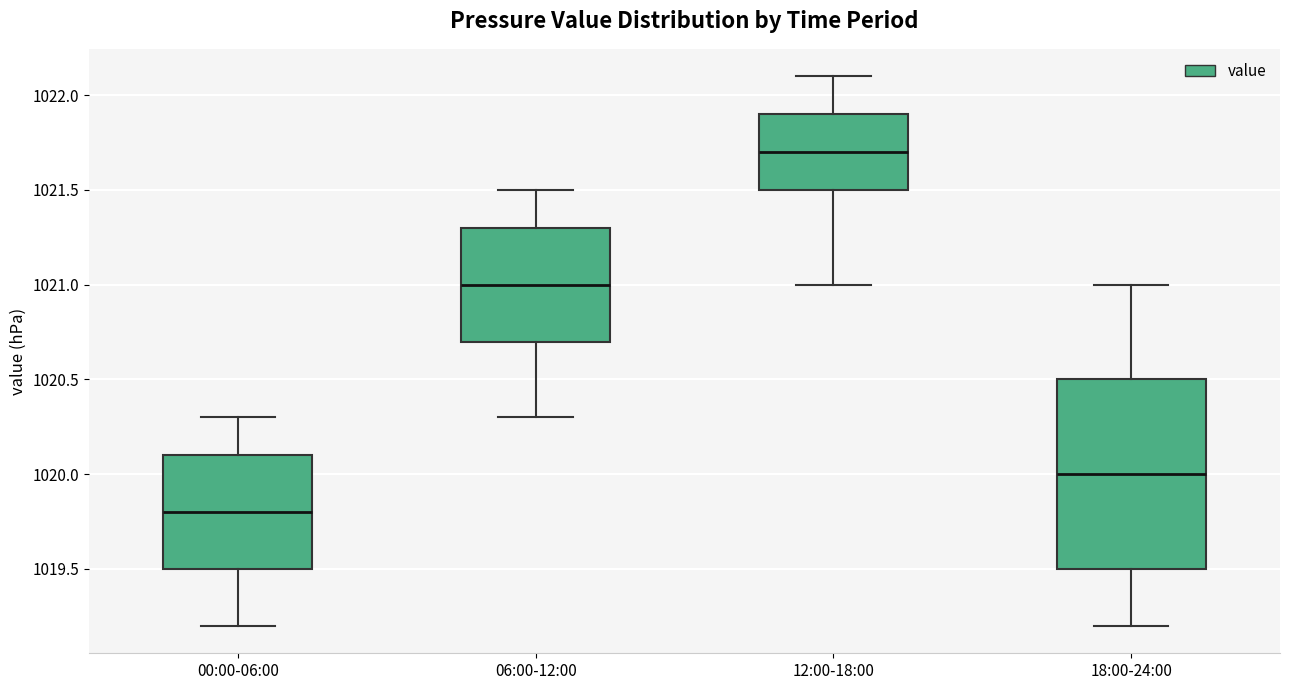

Reading left to right, transcribe this box plot: for each box, give where its median line is, the range the box spans, and where its two whiskers end, as read against the y-axis. The values are not printed on the chart, so give them approximately, as read against the axis.

00:00-06:00: median 1019.8, box 1019.5 to 1020.1, whiskers 1019.2 to 1020.3
06:00-12:00: median 1021.0, box 1020.7 to 1021.3, whiskers 1020.3 to 1021.5
12:00-18:00: median 1021.7, box 1021.5 to 1021.9, whiskers 1021.0 to 1022.1
18:00-24:00: median 1020.0, box 1019.5 to 1020.5, whiskers 1019.2 to 1021.0